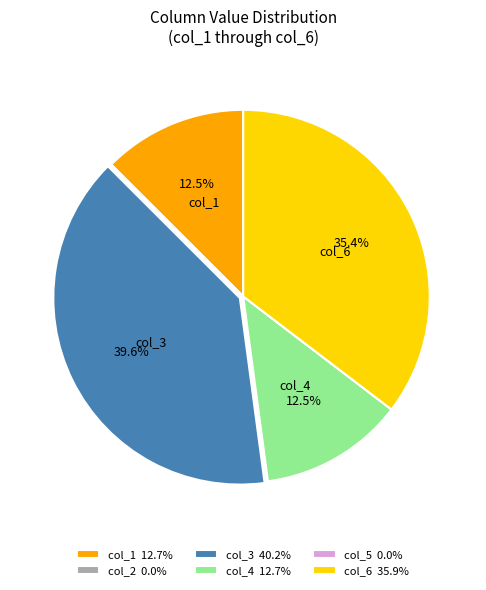

Does col_6 35.9% account for over 50% of the chart?

No